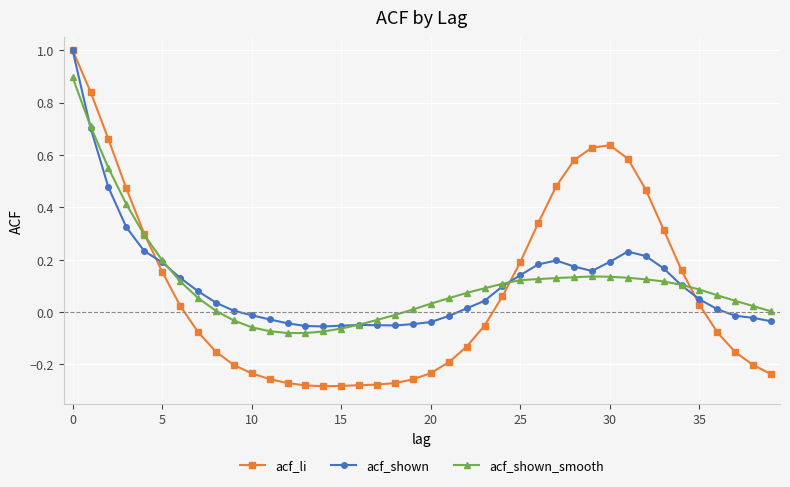

How many data points in acf_li are less than 0?

21